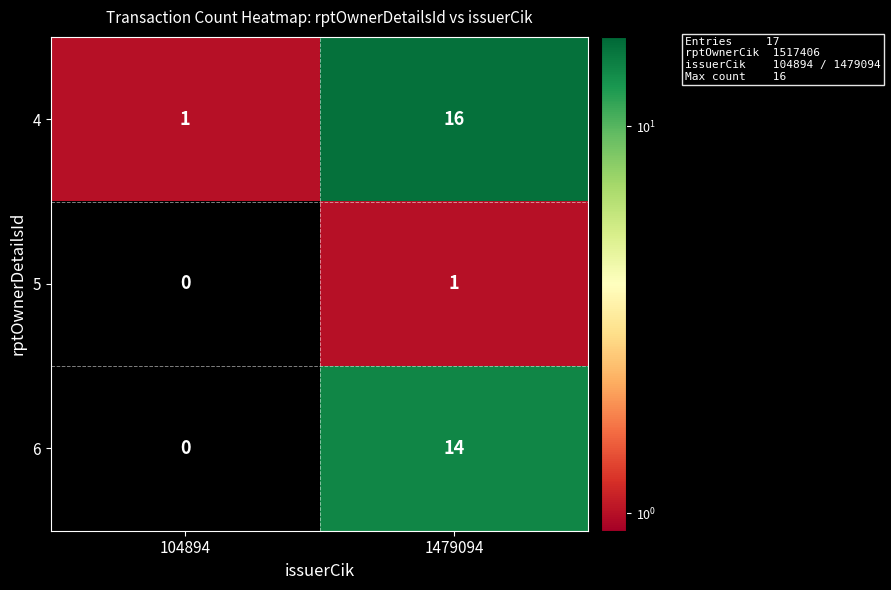

Which category has the highest value across all series?

1479094